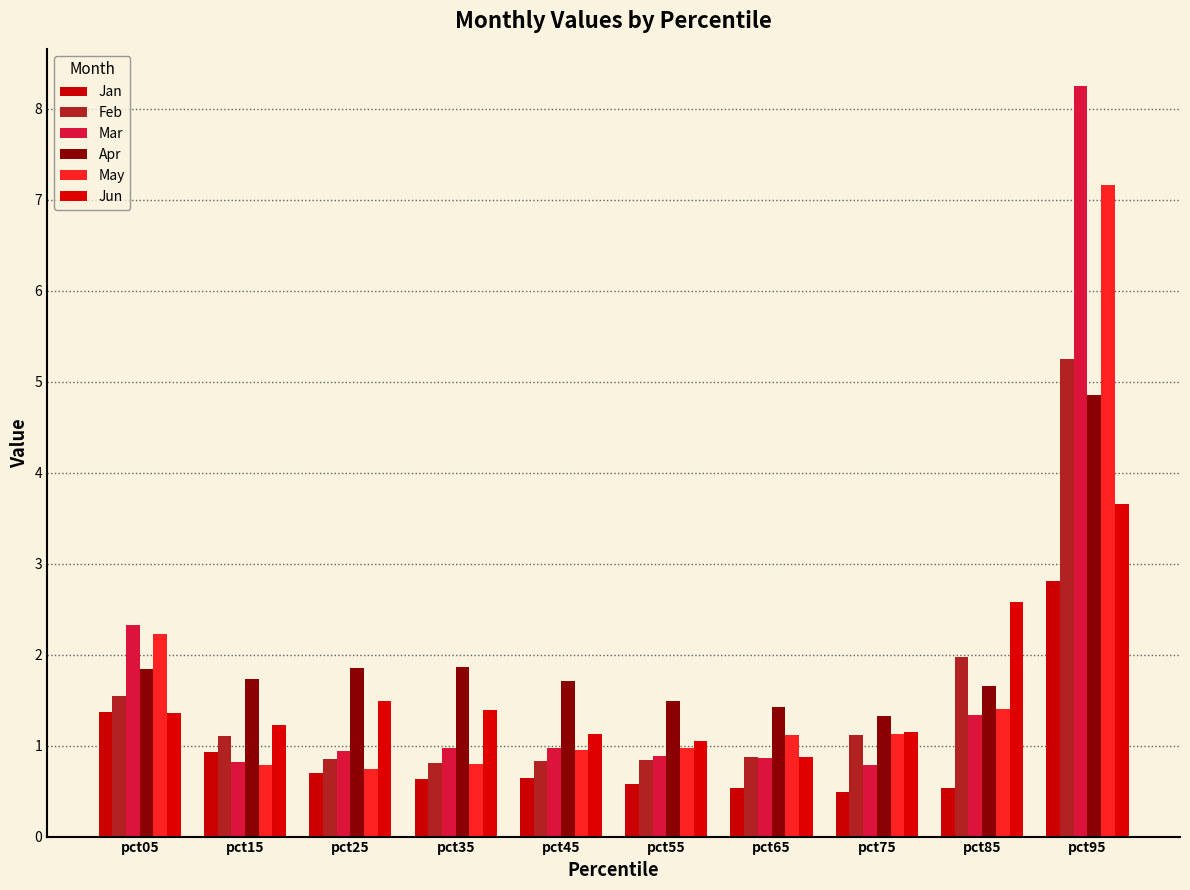

How many categories are shown in the chart?

10